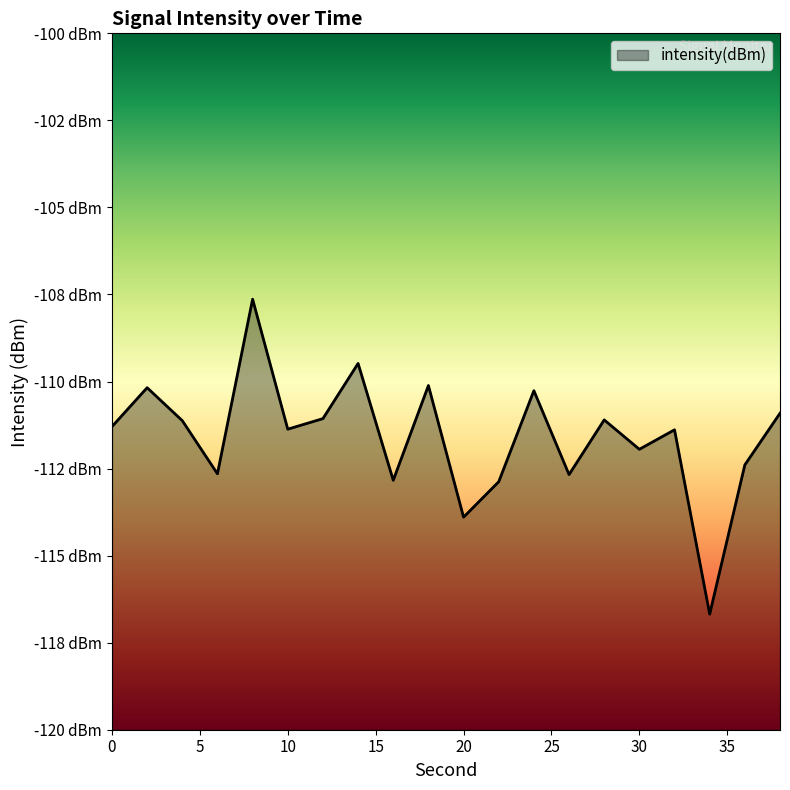

List the labels in order of value, largest first.

8, 14, 18, 2, 24, 38, 12, 28, 4, 0, 10, 32, 30, 36, 6, 26, 16, 22, 20, 34